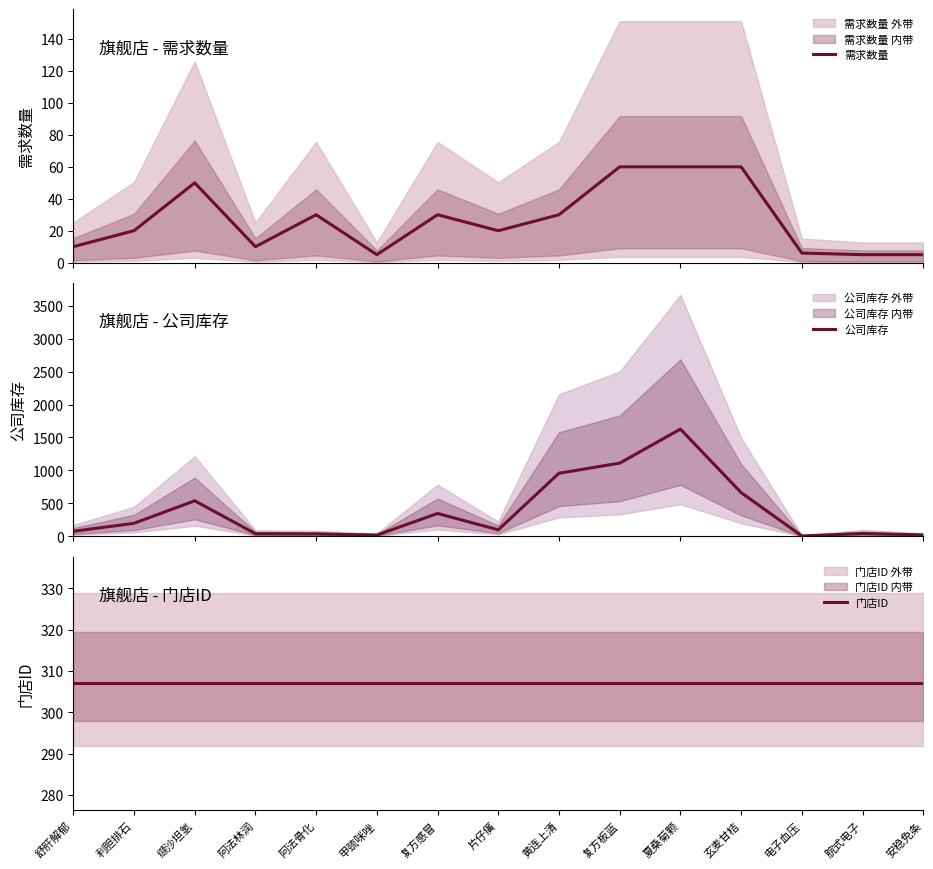

What is the total value across all series at 甲巯咪唑?

332